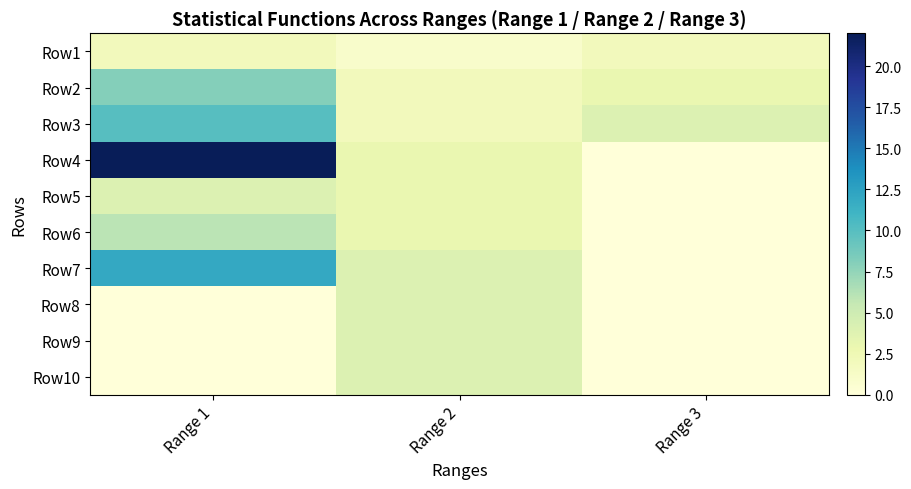

Which label corresponds to the largest value in the chart?

Range 1